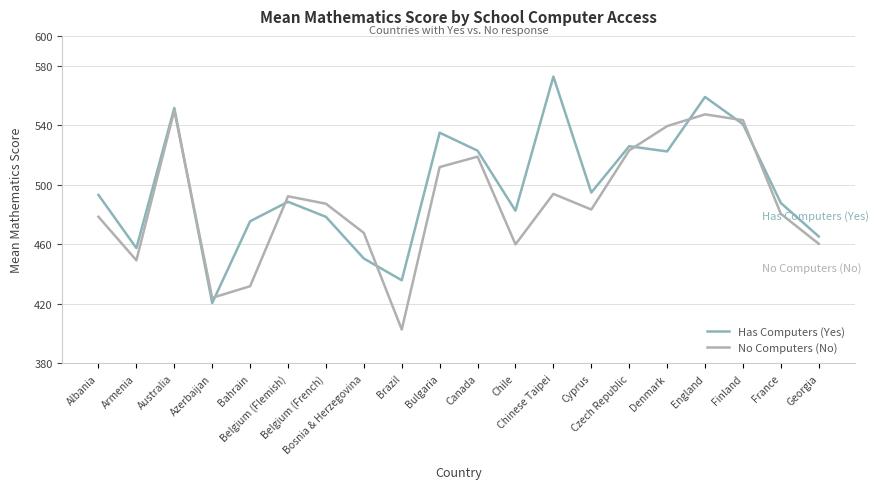

How many intersections are there between No Computers (No) and Has Computers (Yes)?

8